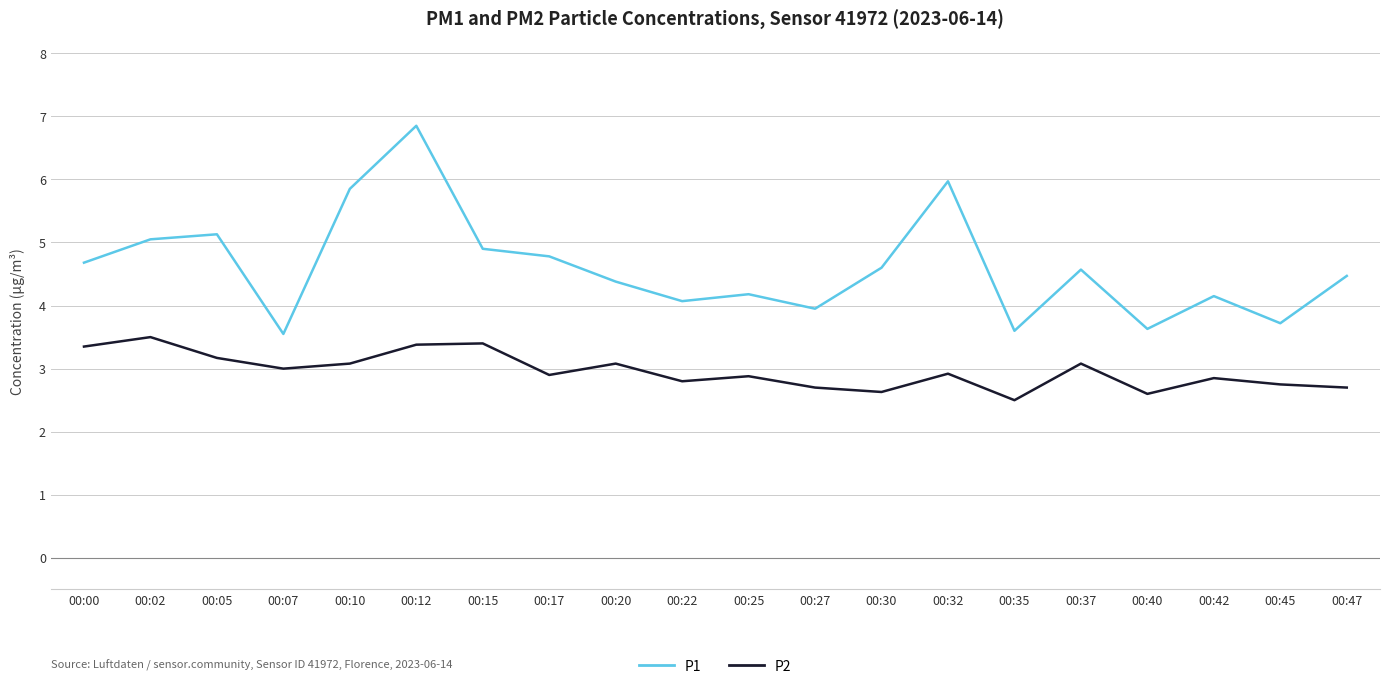

Is it true that P2 equals 1.1 at 00:35?

False